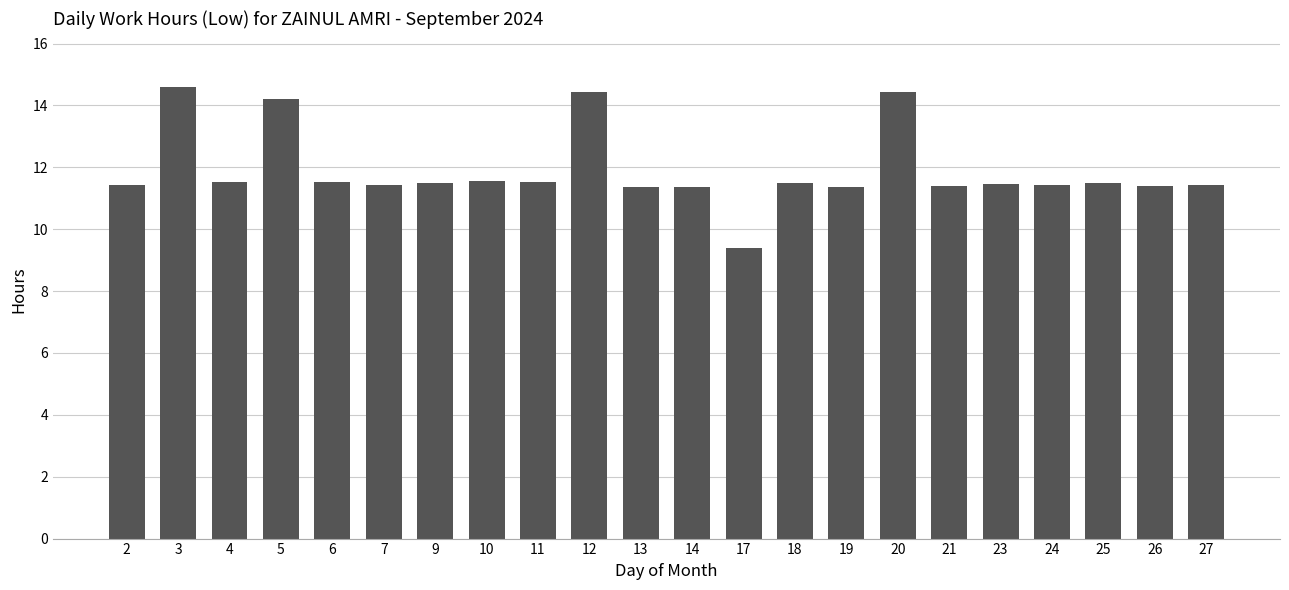

What is the minimum value shown in the chart?

9.4